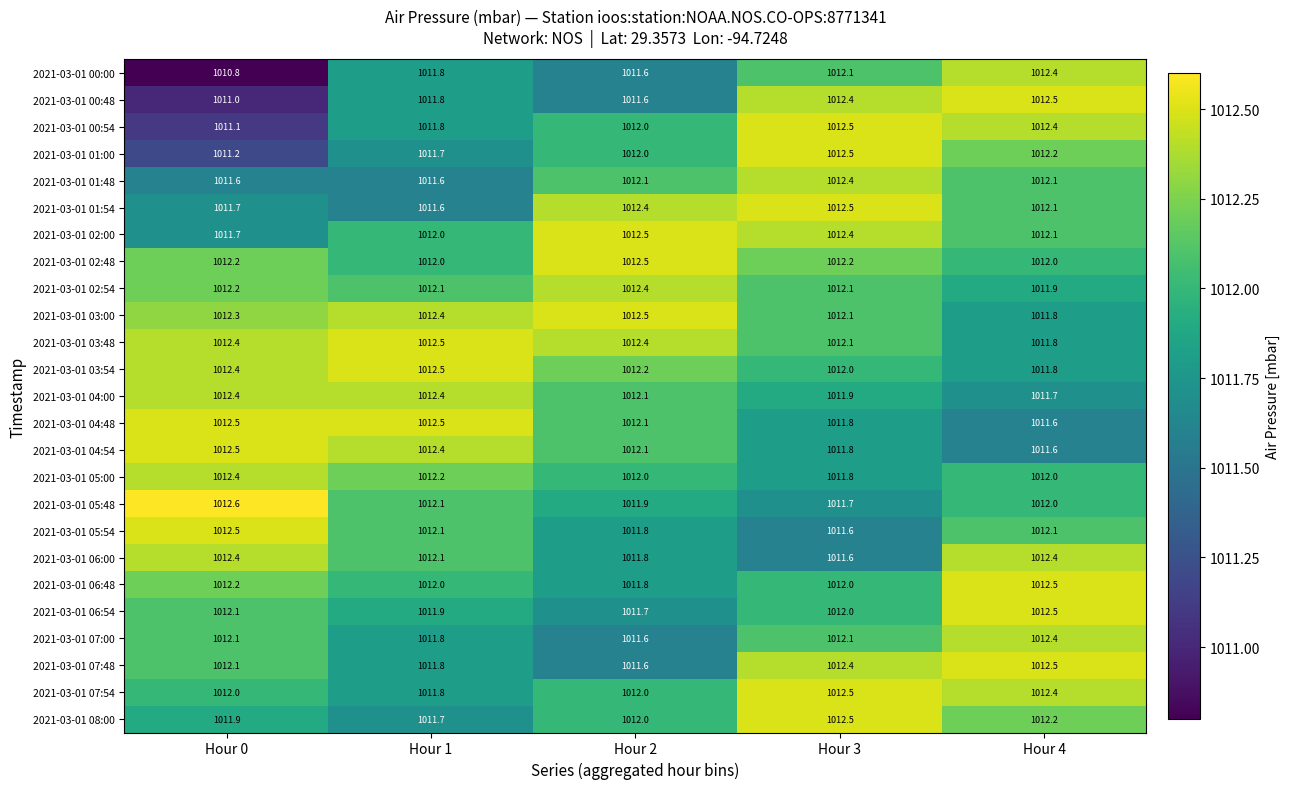

How many categories are shown in the chart?

5